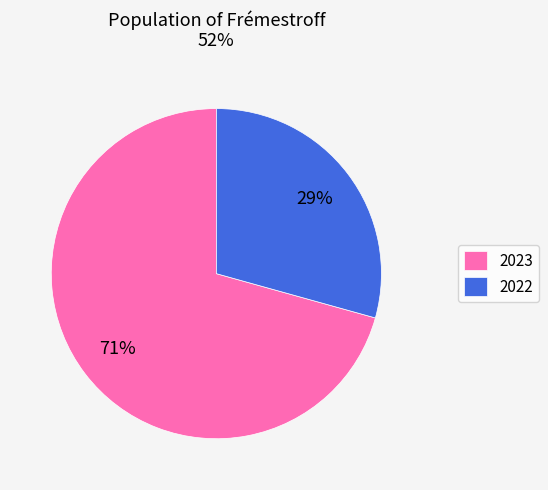

Count the number of slices in the pie.

2